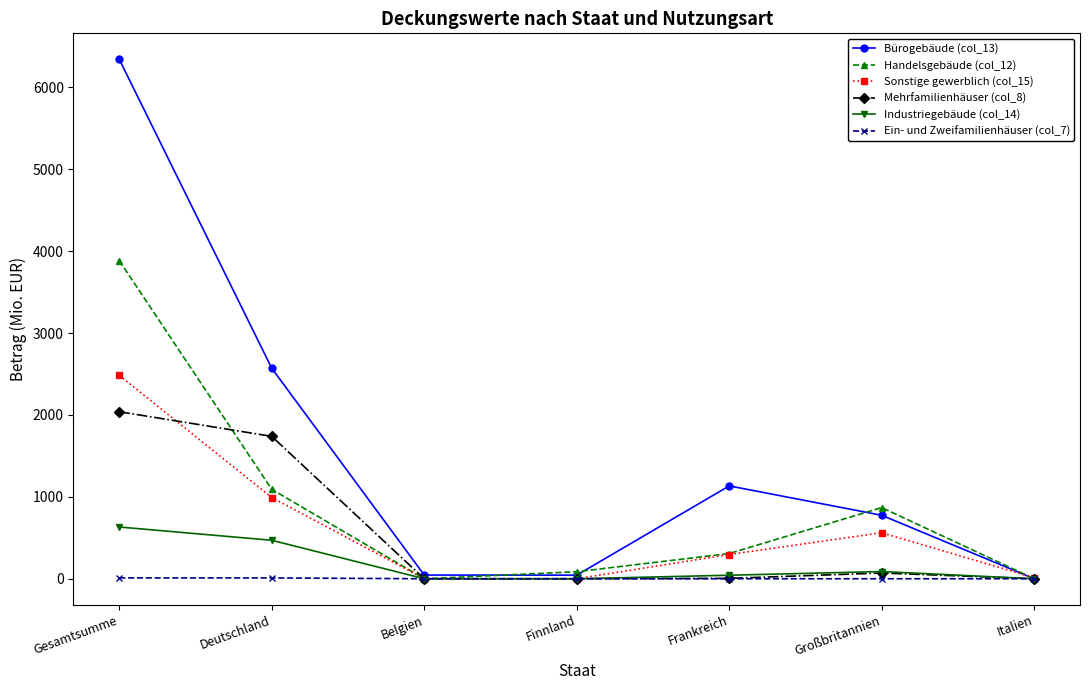

Where is the first local maximum for Bürogebäude (col_13)?

Frankreich